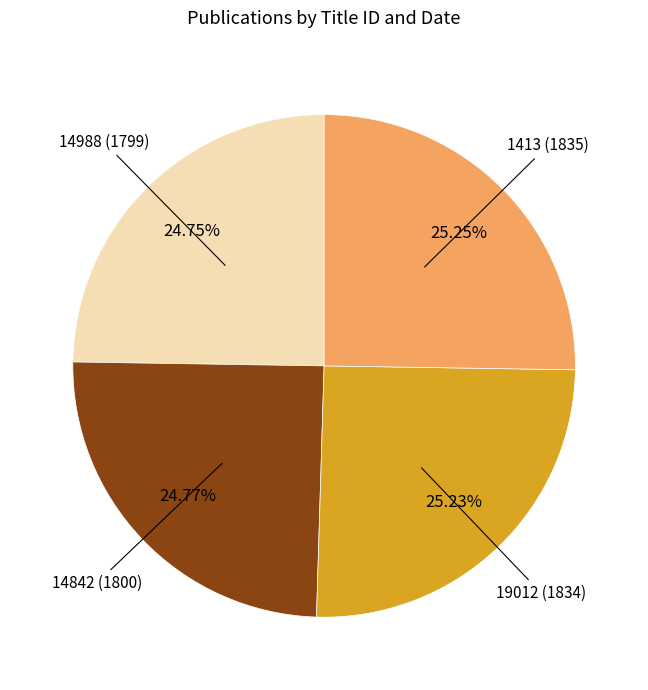

Is there any slice that represents more than half of the pie?

No